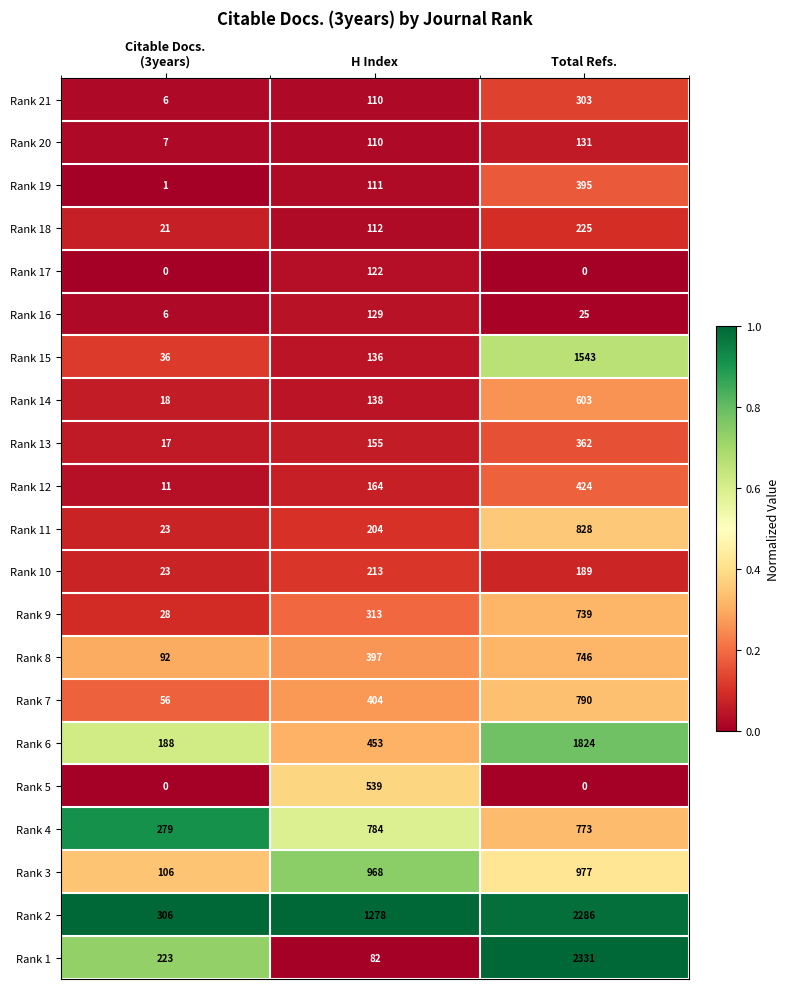

What value does the Rank 1 series have at Total Refs., to the nearest 50?

2350